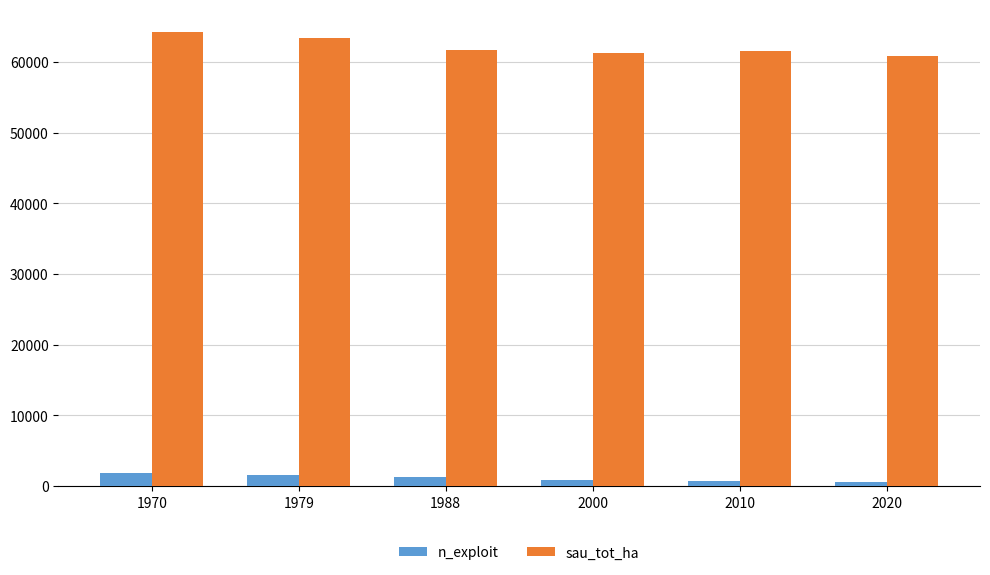

What is the value of the n_exploit bar at the 2nd from the left?

1502.0